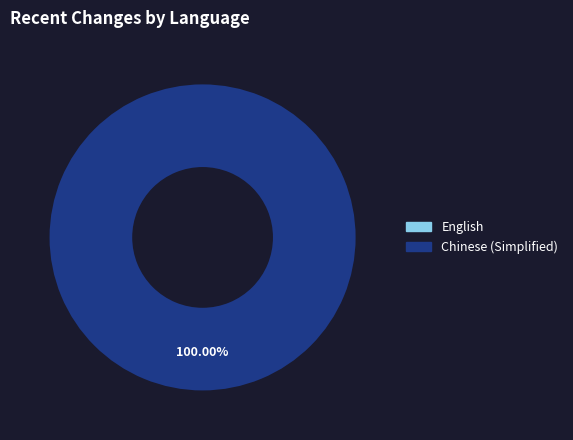

To the nearest percent, what is the difference between the Chinese (Simplified) and English slice percentages?

100%